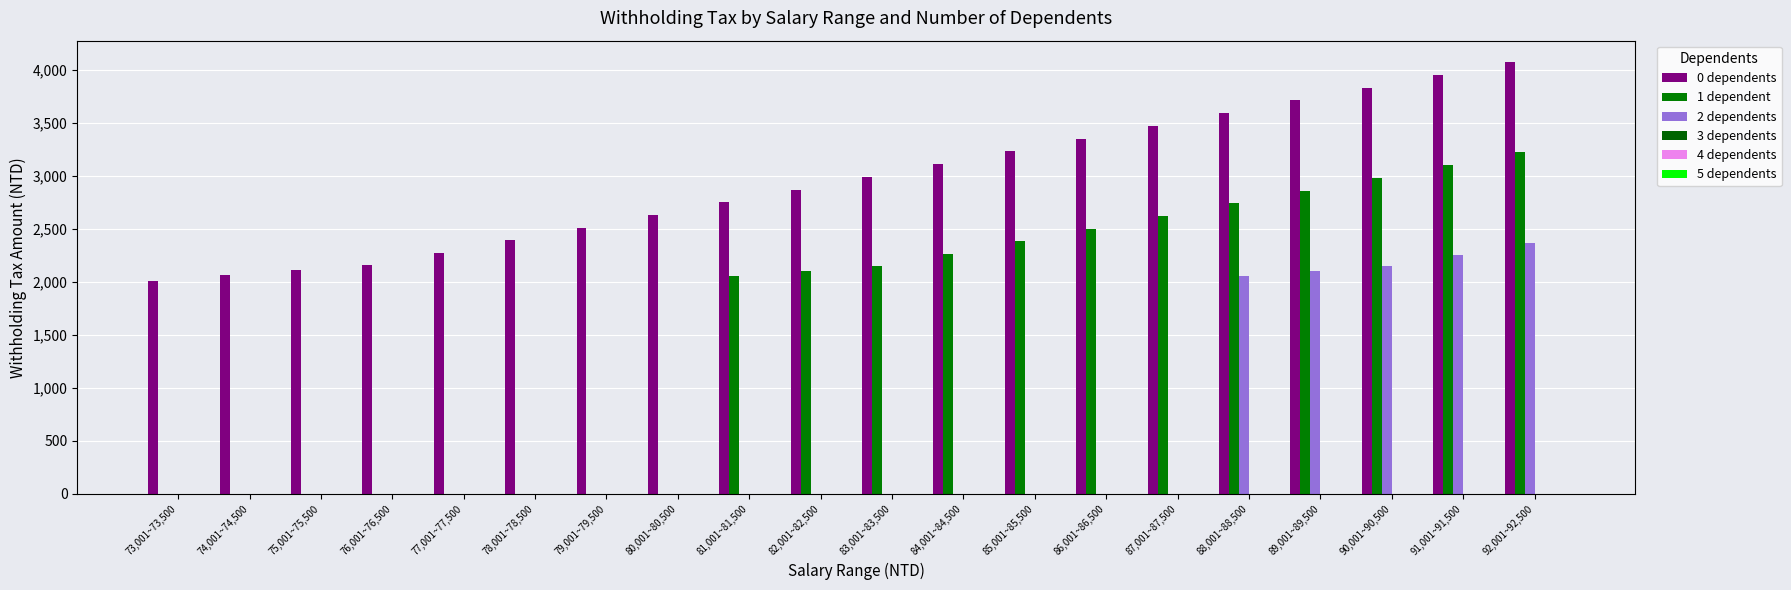

How many categories are shown in the chart?

20